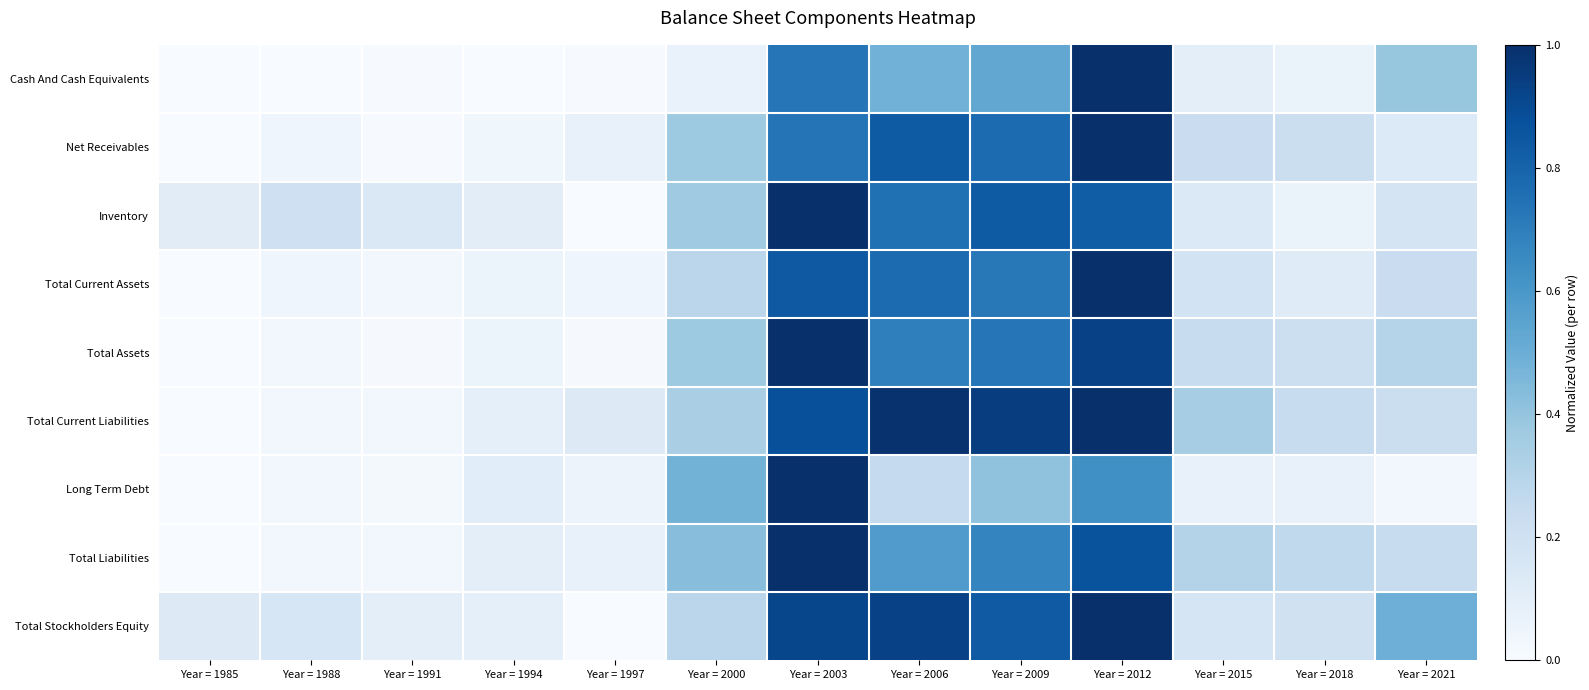

How many series are shown in this chart?

9